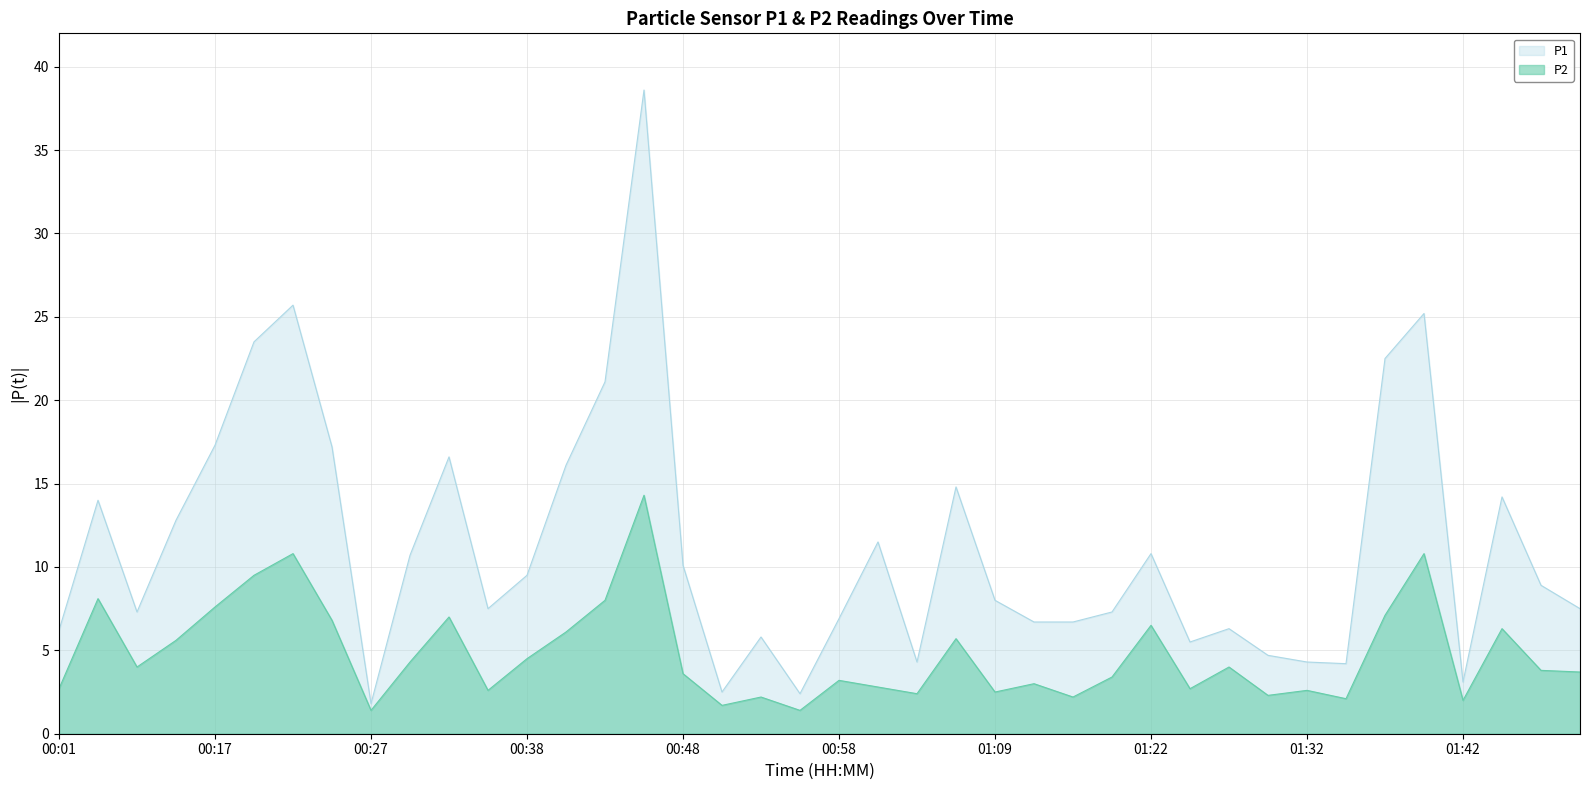

What is the approximate value of P2 at 01:22?

6.5